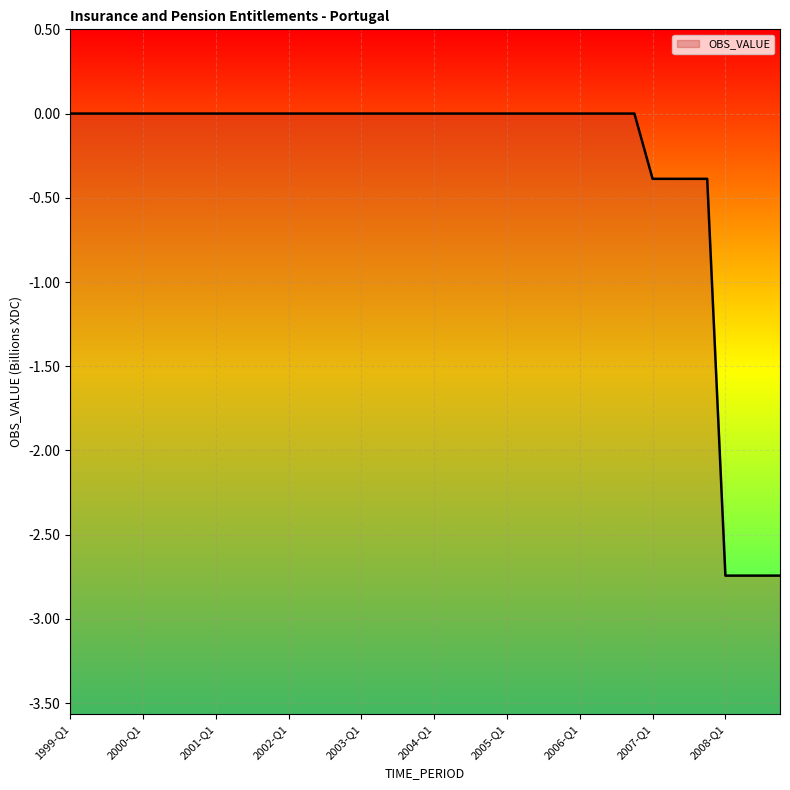

Reading right to left, extract all data points from this chart.

2008-Q4=-2.7	2008-Q3=-2.7	2008-Q2=-2.7	2008-Q1=-2.7	2007-Q4=-0.4	2007-Q3=-0.4	2007-Q2=-0.4	2007-Q1=-0.4	2006-Q4=0.0	2006-Q3=0.0	2006-Q2=0.0	2006-Q1=0.0	2005-Q4=0.0	2005-Q3=0.0	2005-Q2=0.0	2005-Q1=0.0	2004-Q4=0.0	2004-Q3=0.0	2004-Q2=0.0	2004-Q1=0.0	2003-Q4=0.0	2003-Q3=0.0	2003-Q2=0.0	2003-Q1=0.0	2002-Q4=0.0	2002-Q3=0.0	2002-Q2=0.0	2002-Q1=0.0	2001-Q4=0.0	2001-Q3=0.0	2001-Q2=0.0	2001-Q1=0.0	2000-Q4=0.0	2000-Q3=0.0	2000-Q2=0.0	2000-Q1=0.0	1999-Q4=0.0	1999-Q3=0.0	1999-Q2=0.0	1999-Q1=0.0